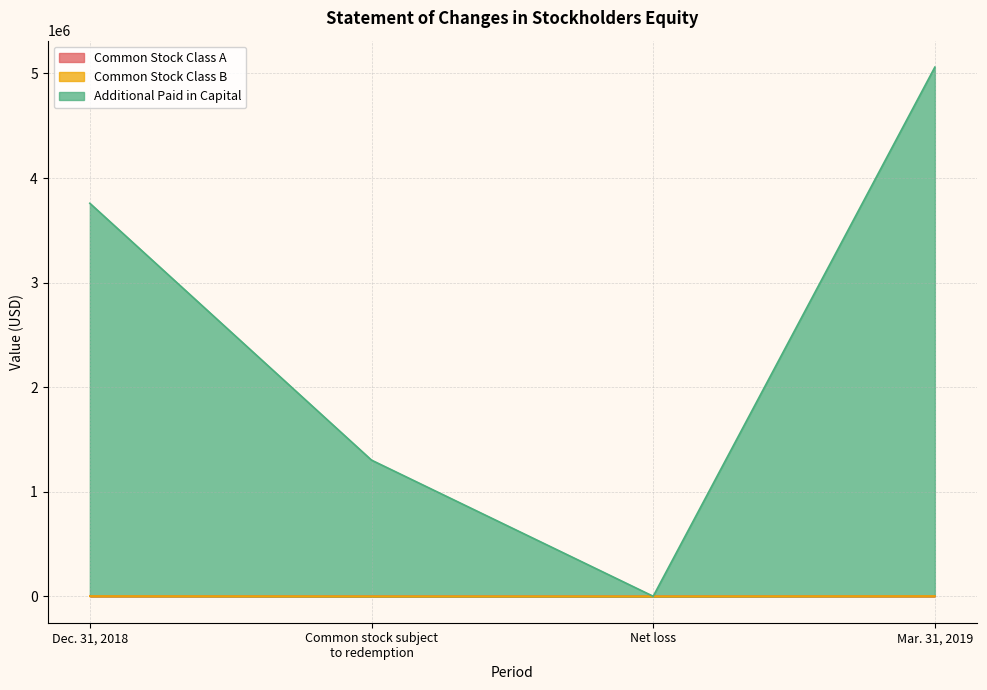

At how many categories does at least one series exceed 1044511?

3